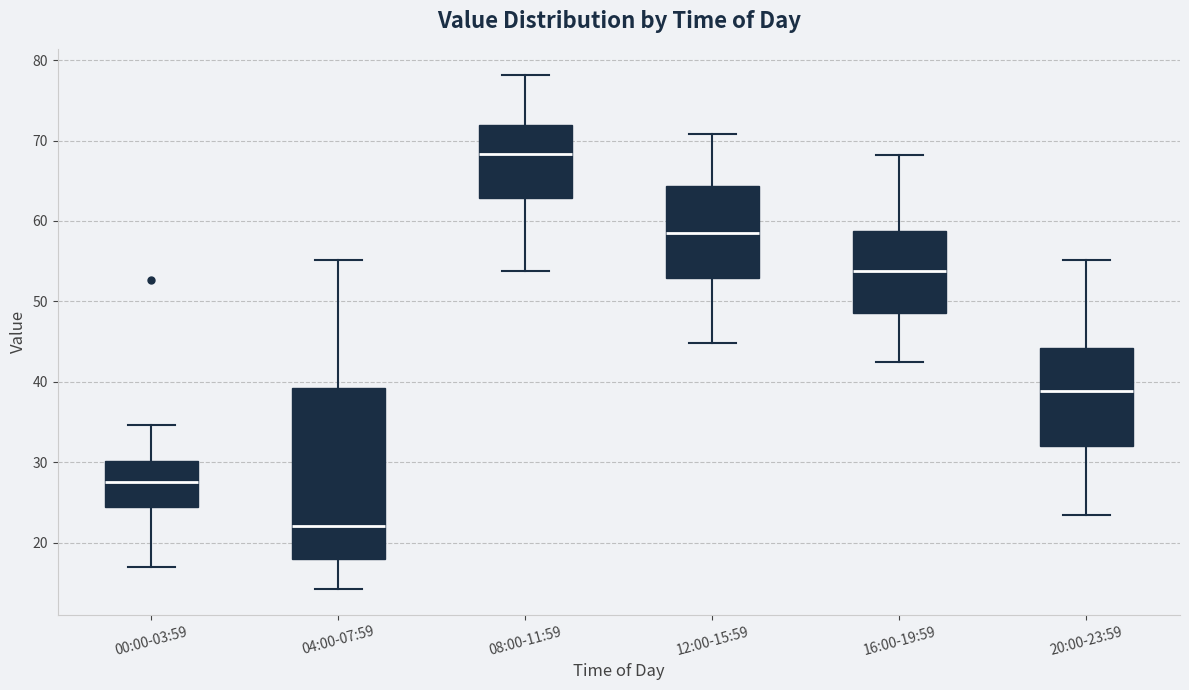

Reading left to right, transcribe this box plot: for each box, give where its median line is, the range the box spans, and where its two whiskers end, as read against the y-axis. The values are not printed on the chart, so give them approximately, as read against the axis.

00:00-03:59: median 28, box 24 to 30, whiskers 17 to 35
04:00-07:59: median 22, box 18 to 39, whiskers 14 to 55
08:00-11:59: median 68, box 63 to 72, whiskers 54 to 78
12:00-15:59: median 59, box 53 to 64, whiskers 45 to 71
16:00-19:59: median 54, box 49 to 59, whiskers 42 to 68
20:00-23:59: median 39, box 32 to 44, whiskers 23 to 55